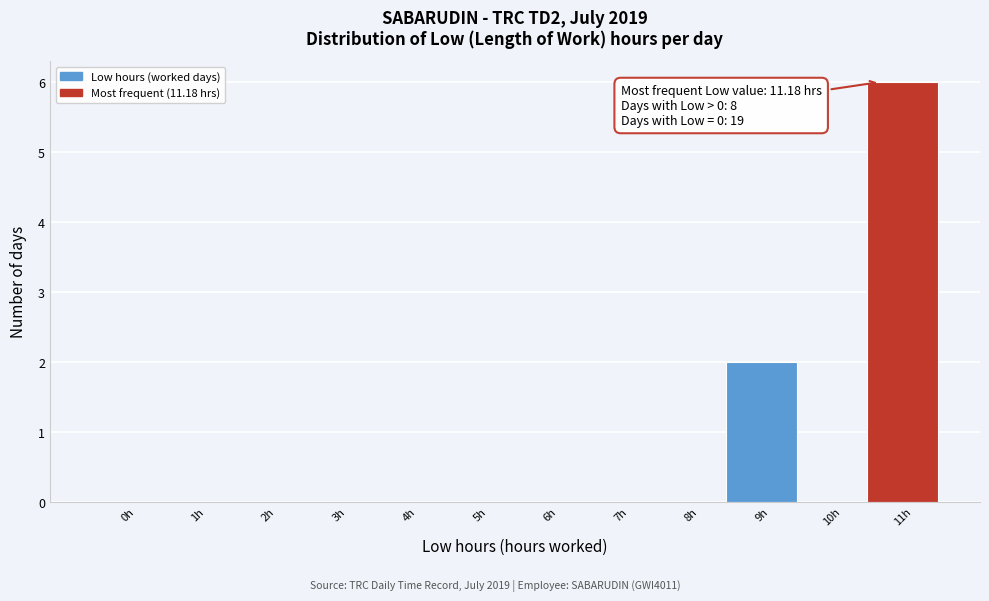

Reading left to right, what are all the values shown in this chart?

0h=0	1h=0	2h=0	3h=0	4h=0	5h=0	6h=0	7h=0	8h=0	9h=2	10h=0	11h=6